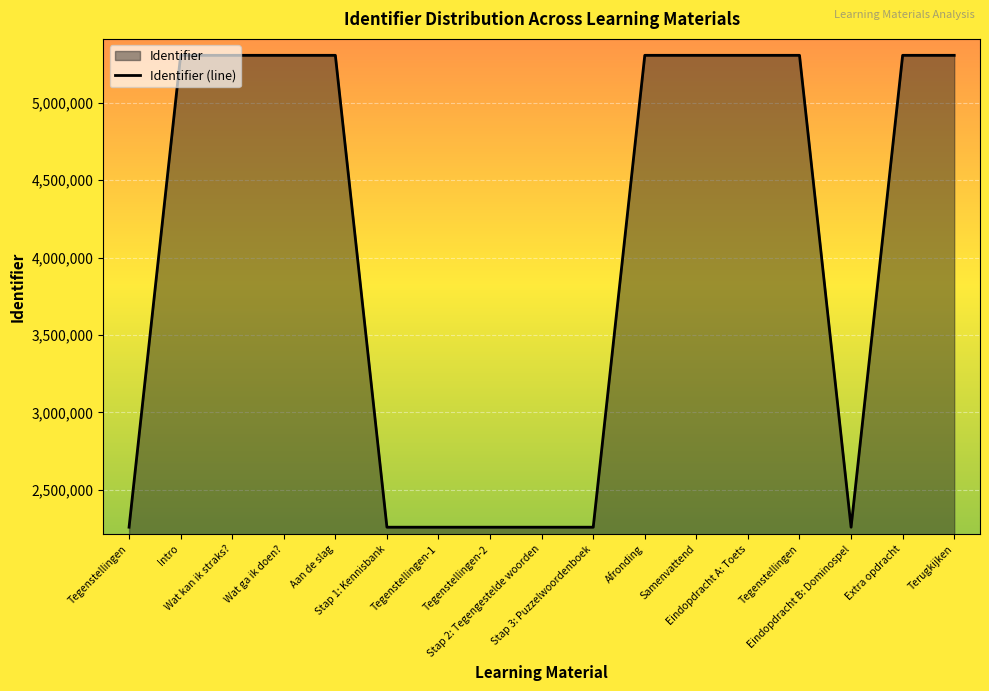

What is the change in value from Wat kan ik straks? to Eindopdracht B: Dominospel?

-3047360